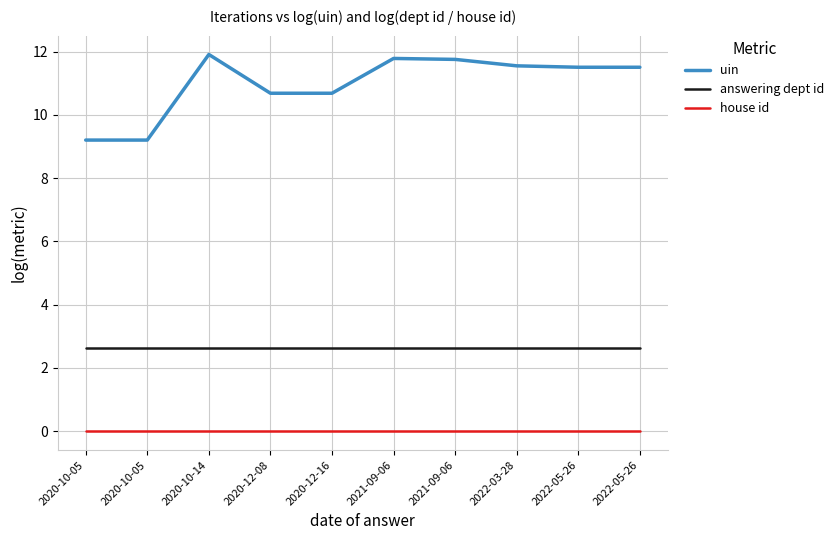

At how many categories does at least one series exceed 10?

8